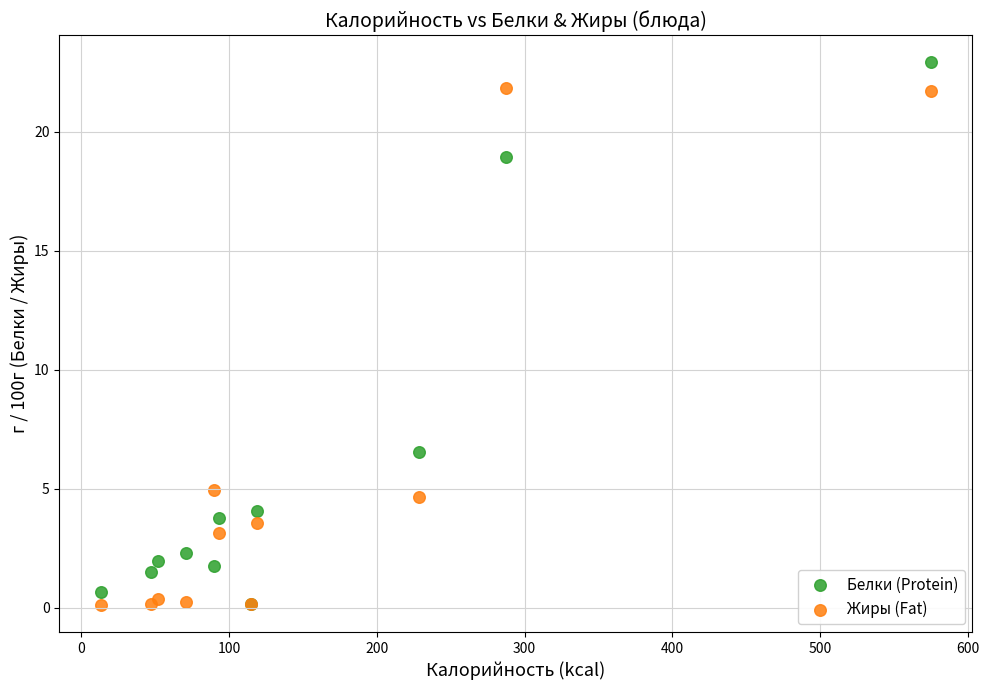

Across all series, what Y value is closest to 11?

6.5